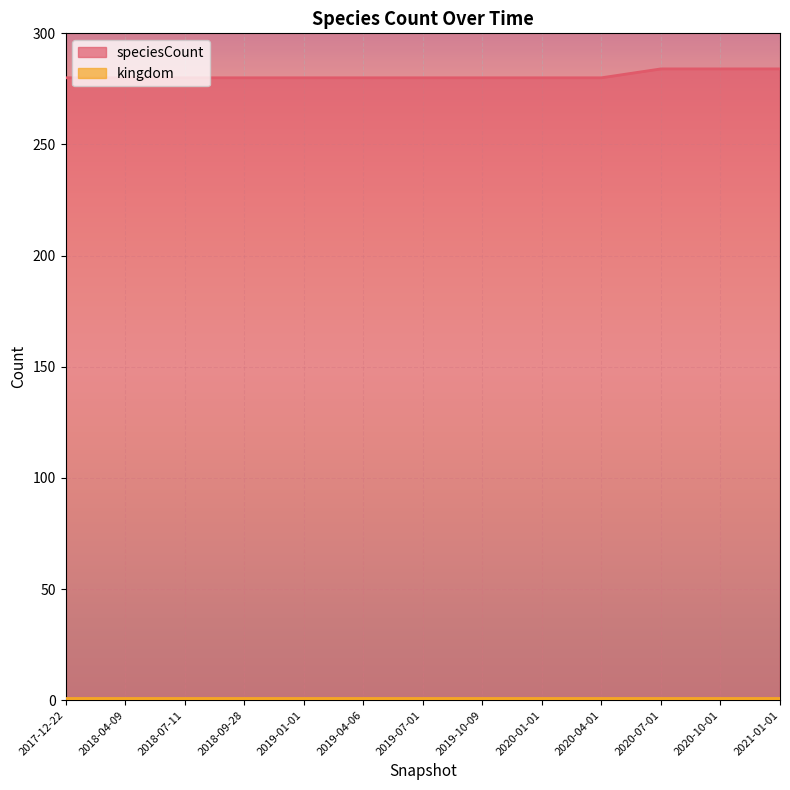

Between 2021-01-01 and 2020-07-01, which is larger?

2021-01-01